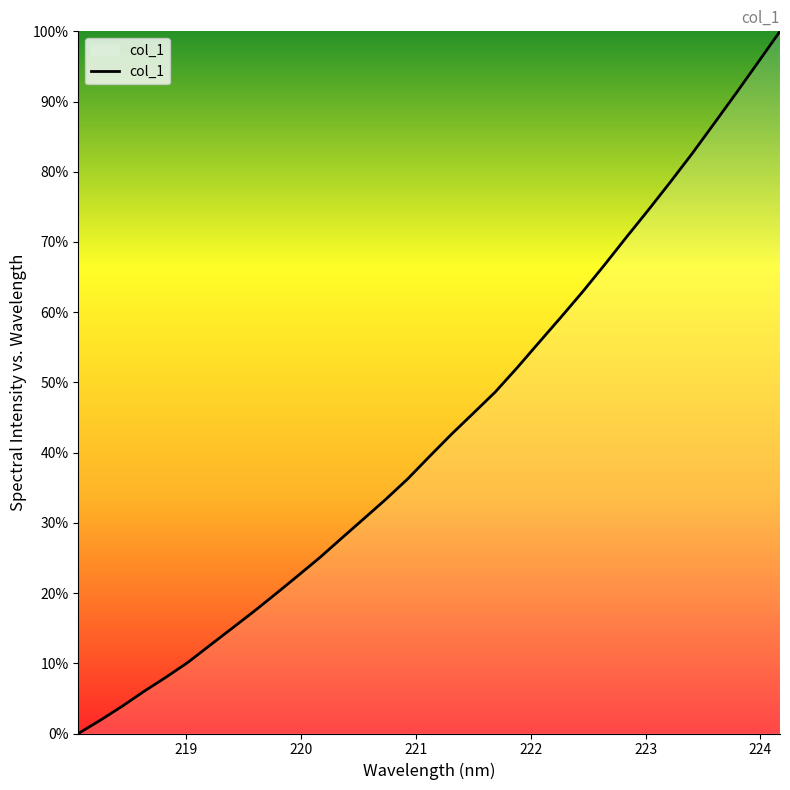

What is the difference between the maximum and minimum values?

100.0